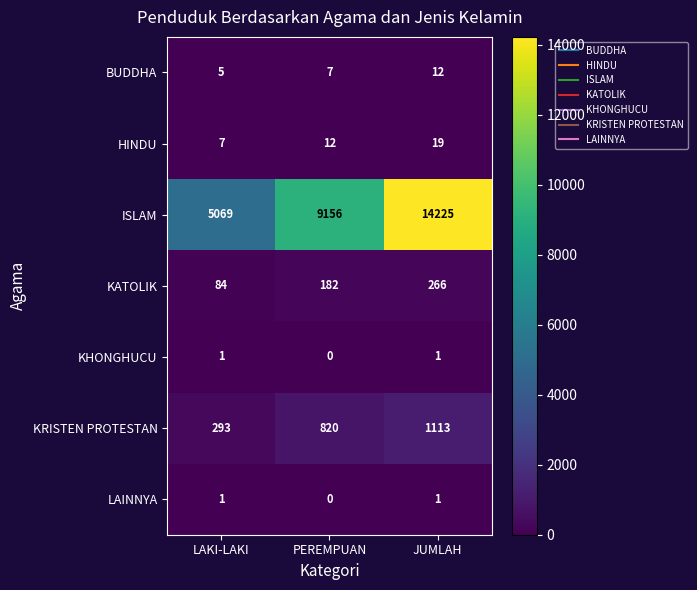

Count the number of data series in this chart.

7